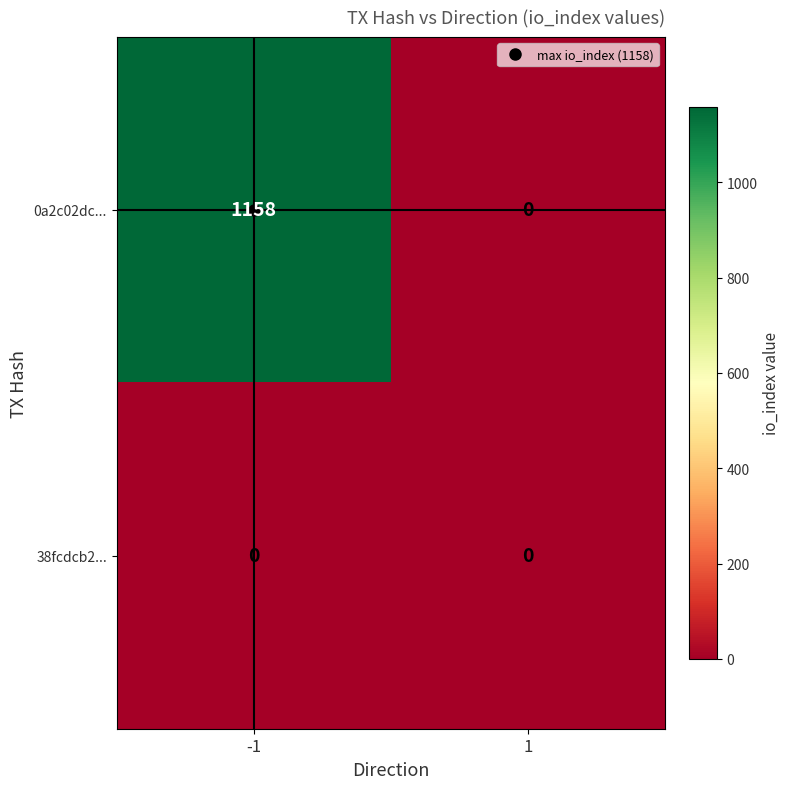

How many values in 0a2c02dc... are above zero?

1